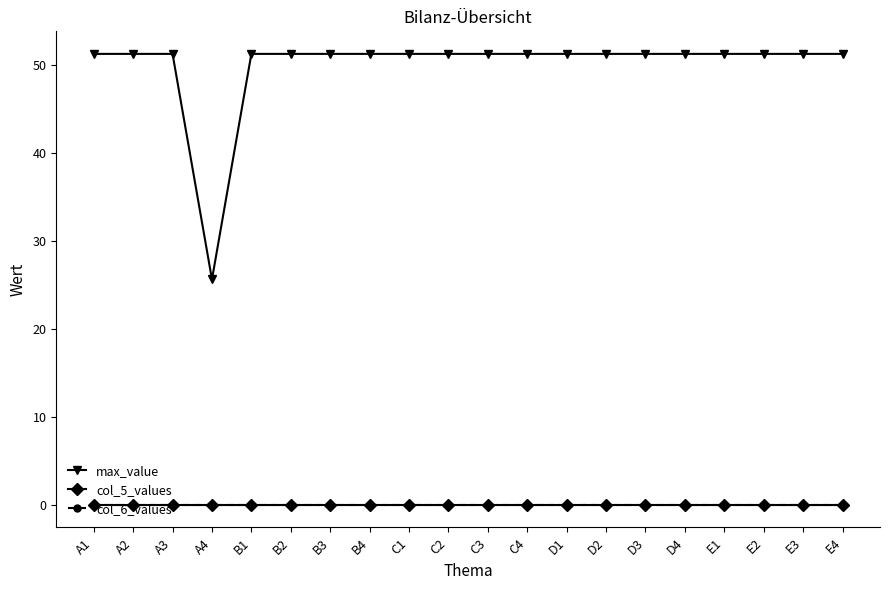

What is the average value of the max_value series?

50.0